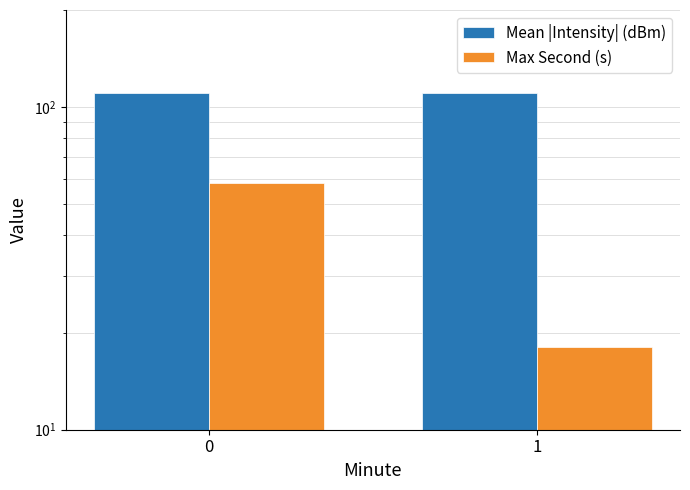

What is the minimum value shown in the chart?

18.0